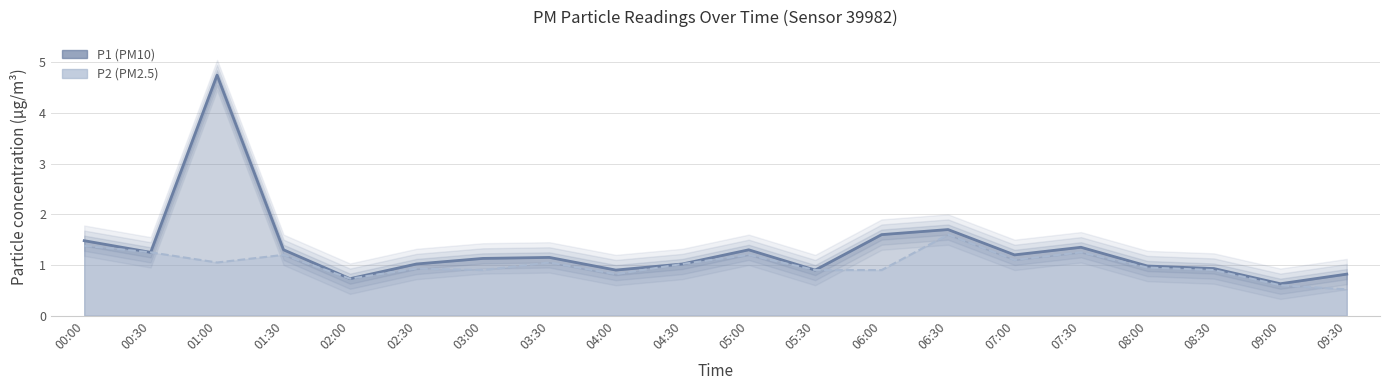

What is the value of the P1 point at the 8th from the left?

1.1